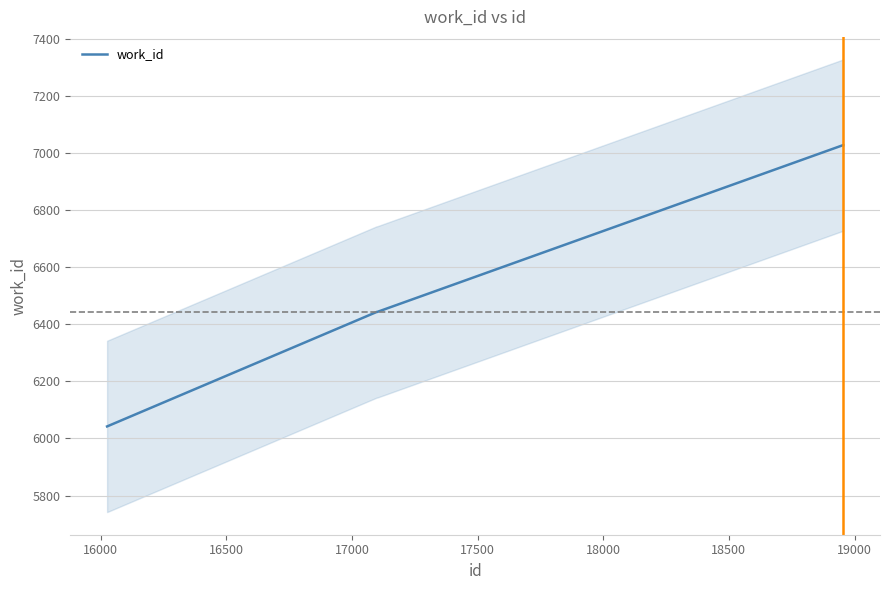

What is the lowest value of the work_id series?

6042